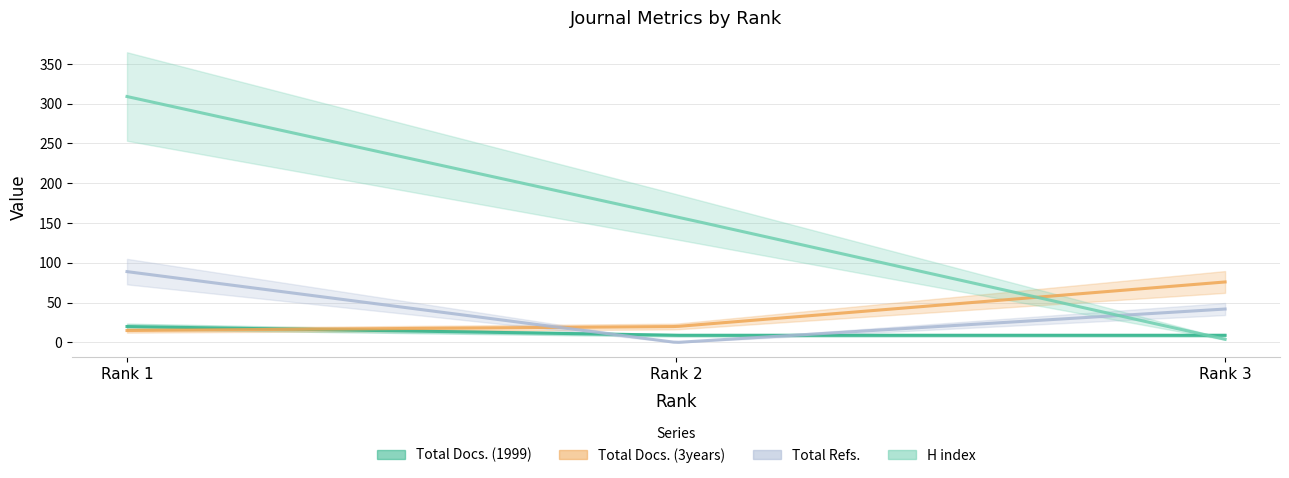

At which label is H index closest to 156?

Rank 2